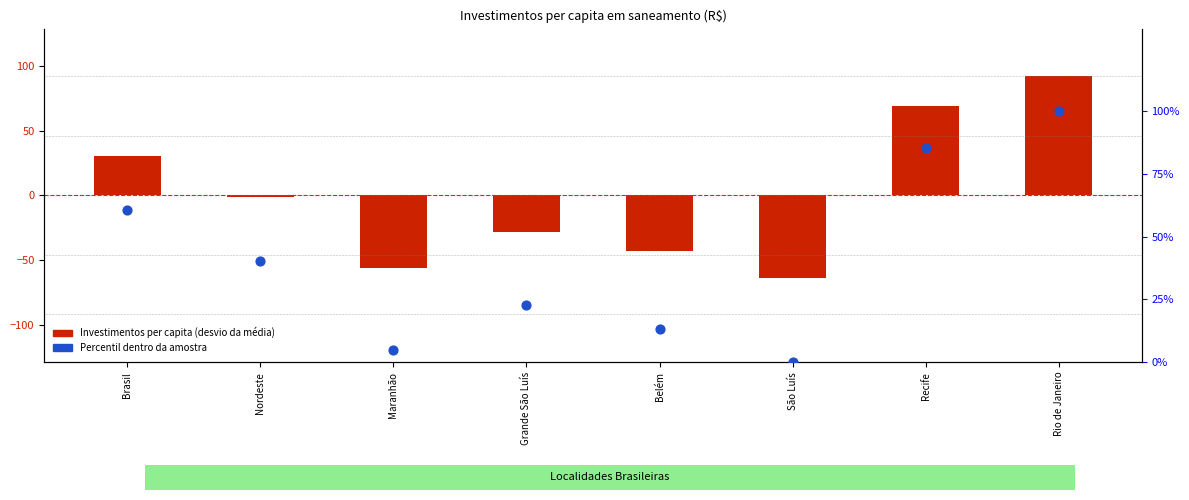

At which category is the sum across all series the highest?

Rio de Janeiro